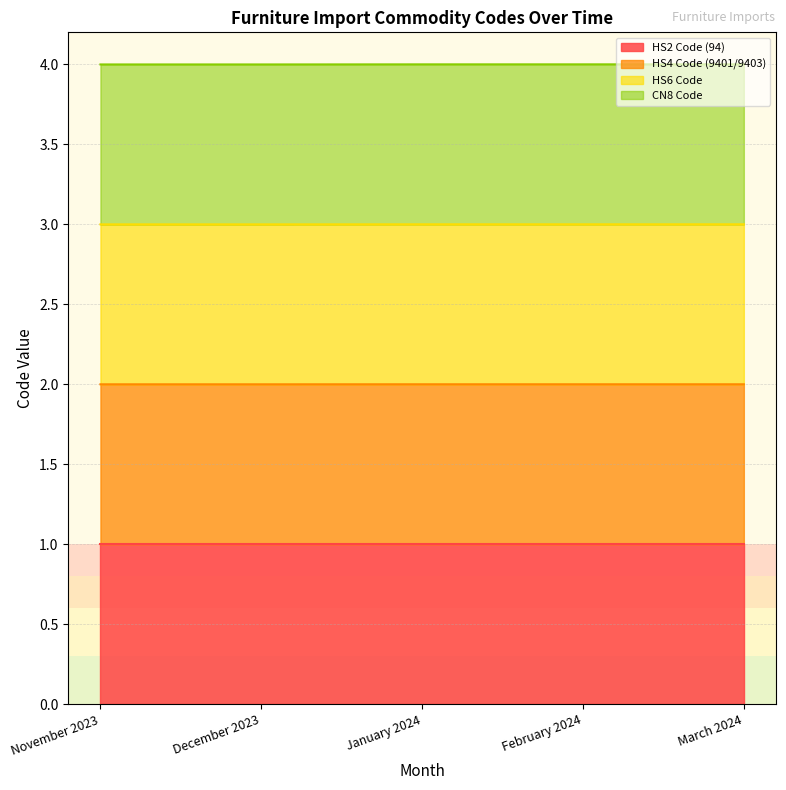

Which has a higher value, November 2023 or March 2024?

March 2024